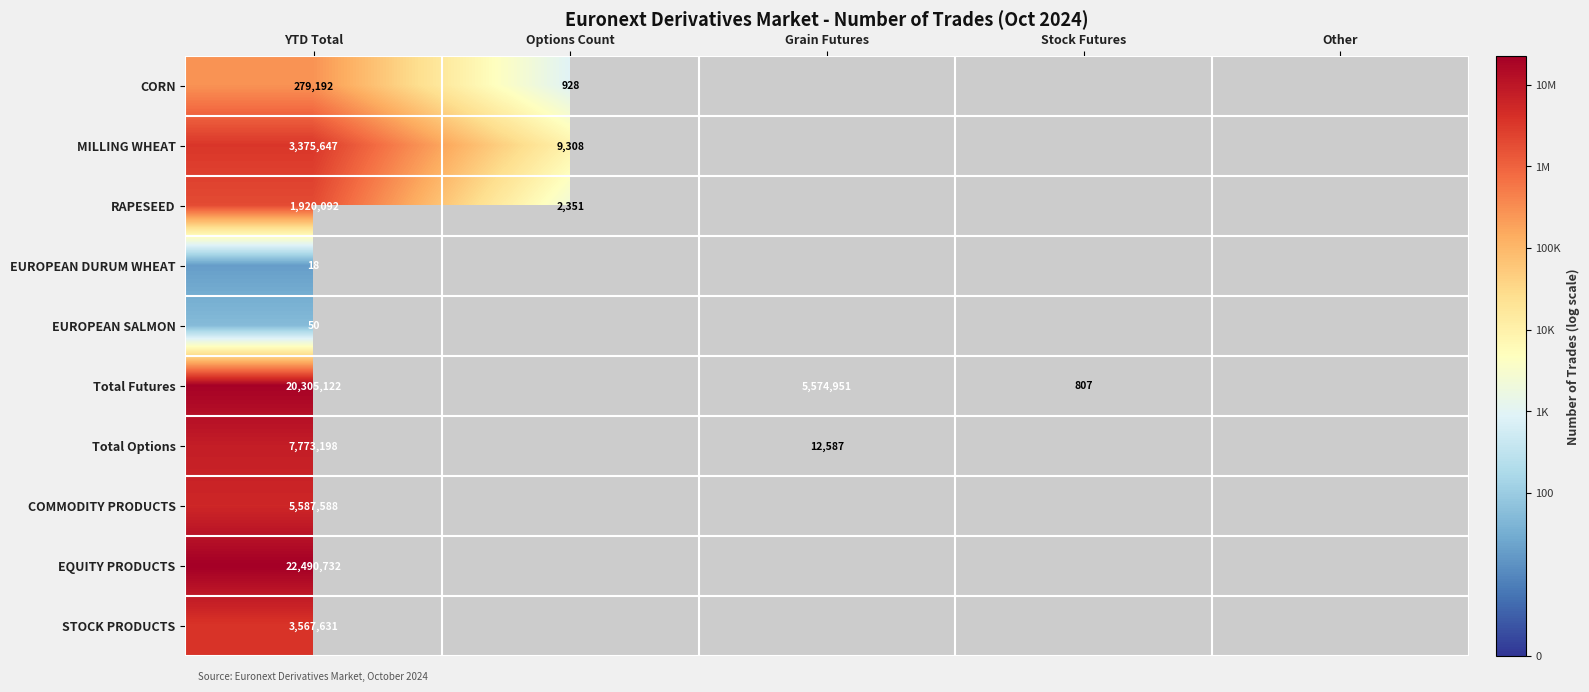

How many series are shown in this chart?

10